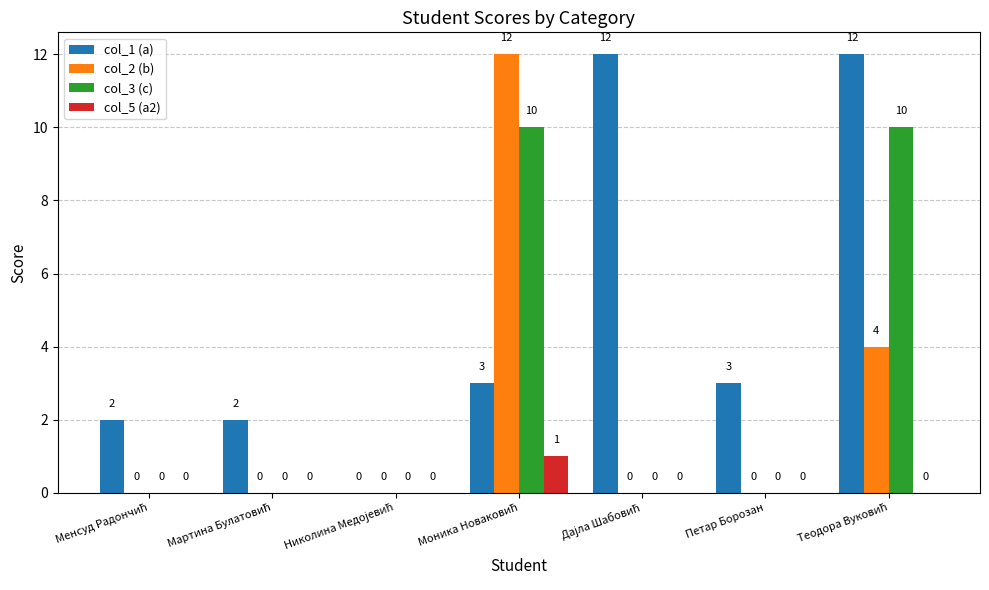

The value of col_1 (a) at Петар Борозан is 3. True or false?

True